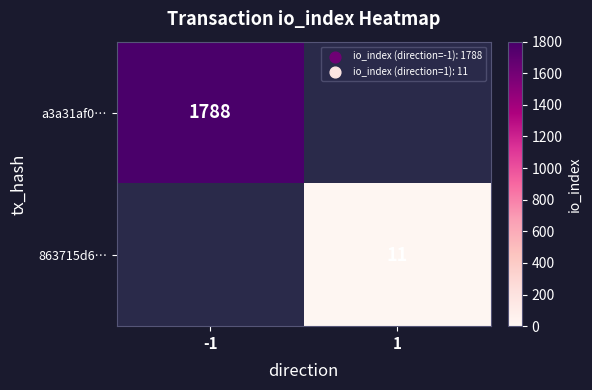

Is it true that a3a31af0… equals 1788 at -1?

True